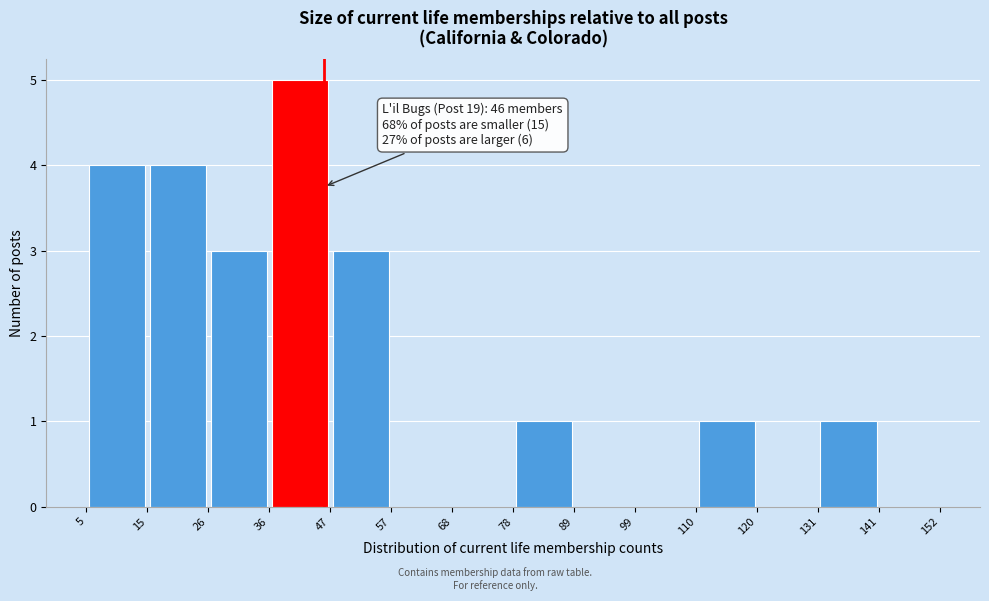

Over which range of the x-axis is the bar tallest?

36 to 47